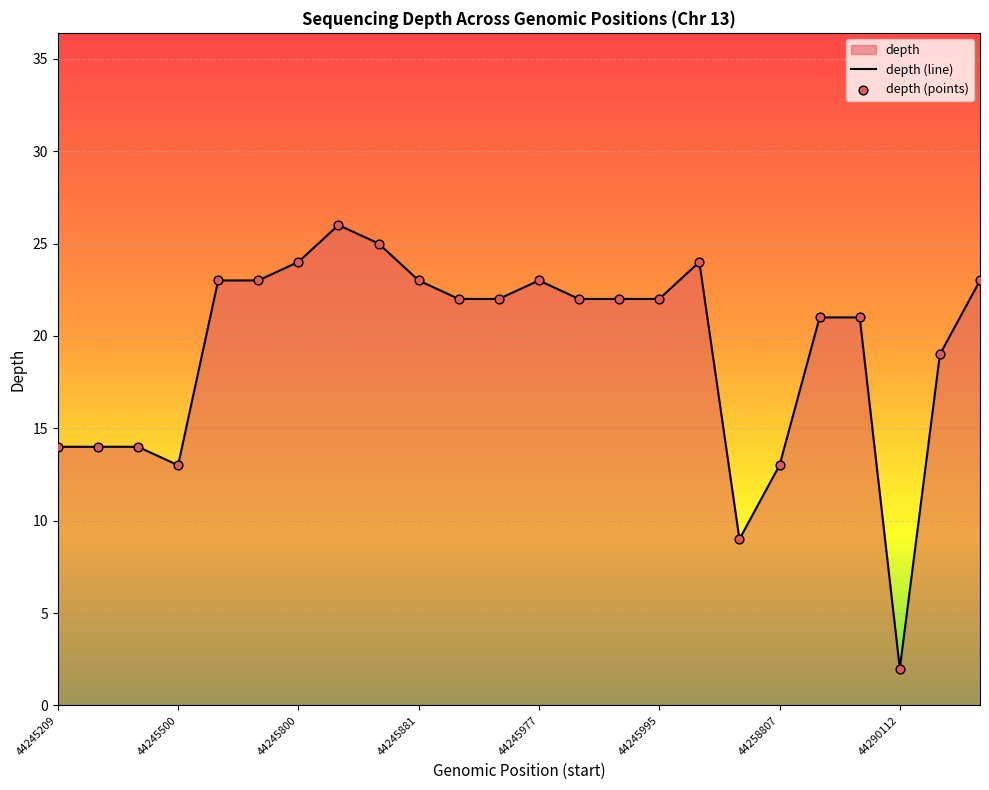

What is the ratio of the value at 44258807 to the value at 44293440?

0.6